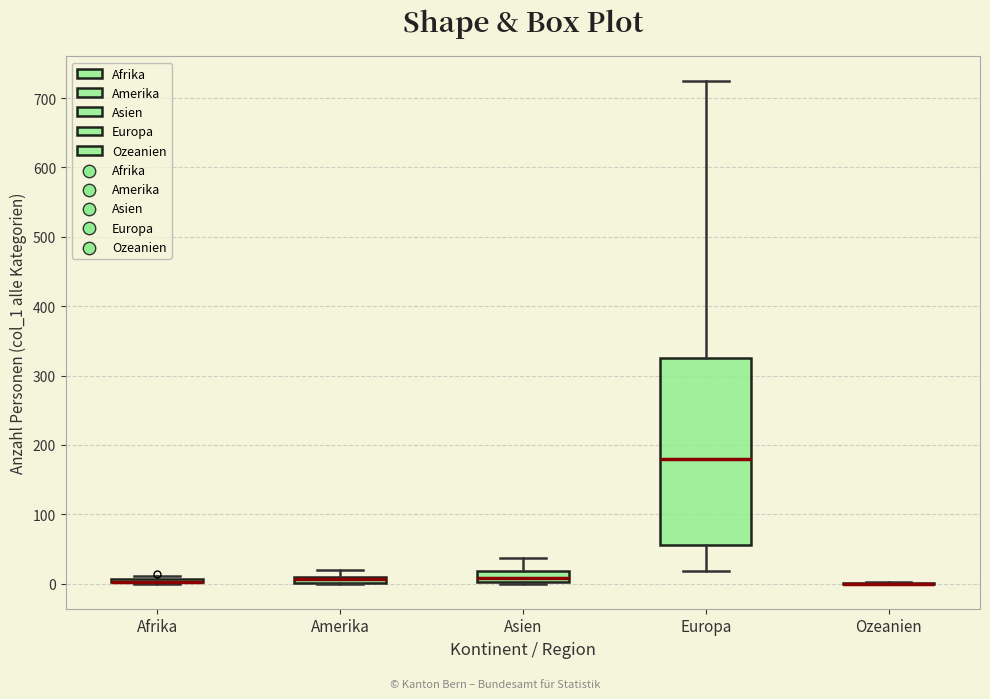

Which box is the tallest, from its lower edge to its upper edge?

Europa